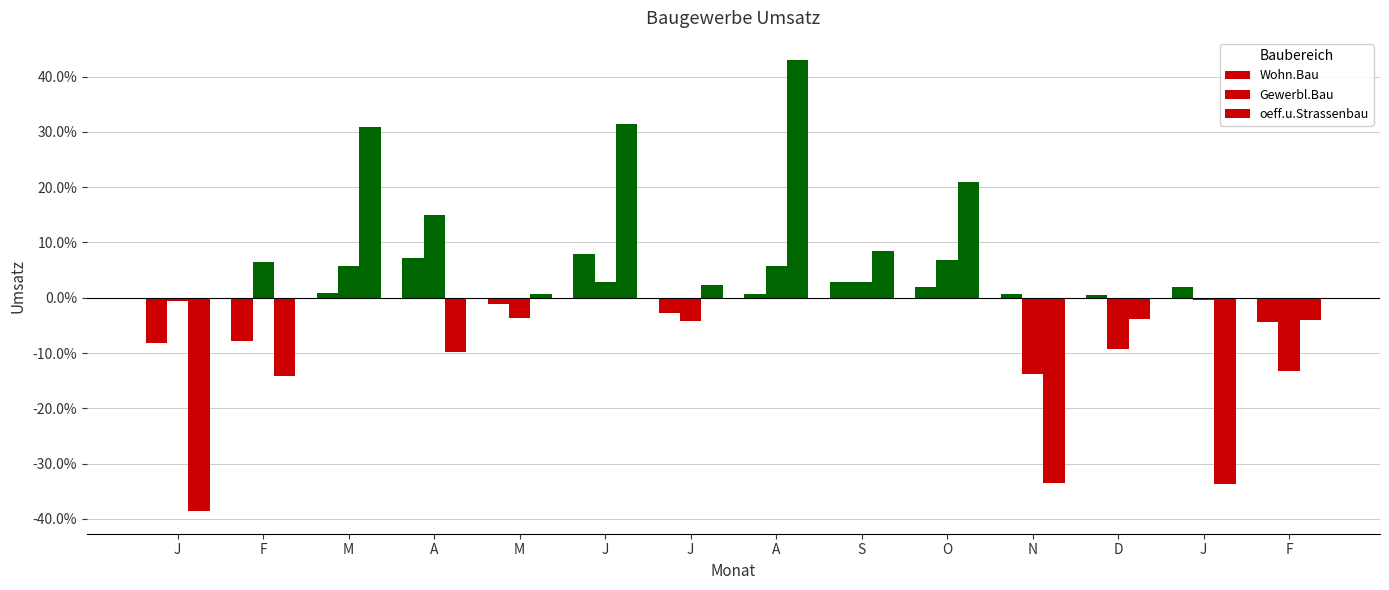

The Gewerbl.Bau series shows 6.8 at O. True or false?

True